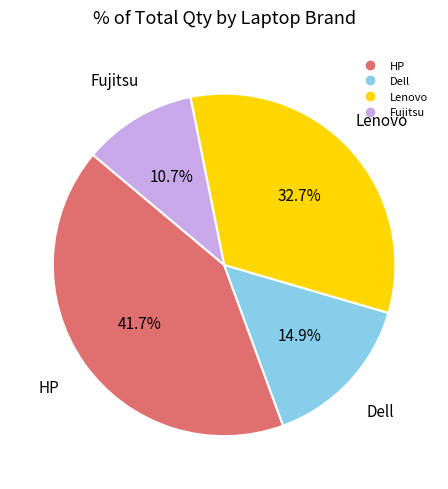

Is there a majority slice in this chart?

No